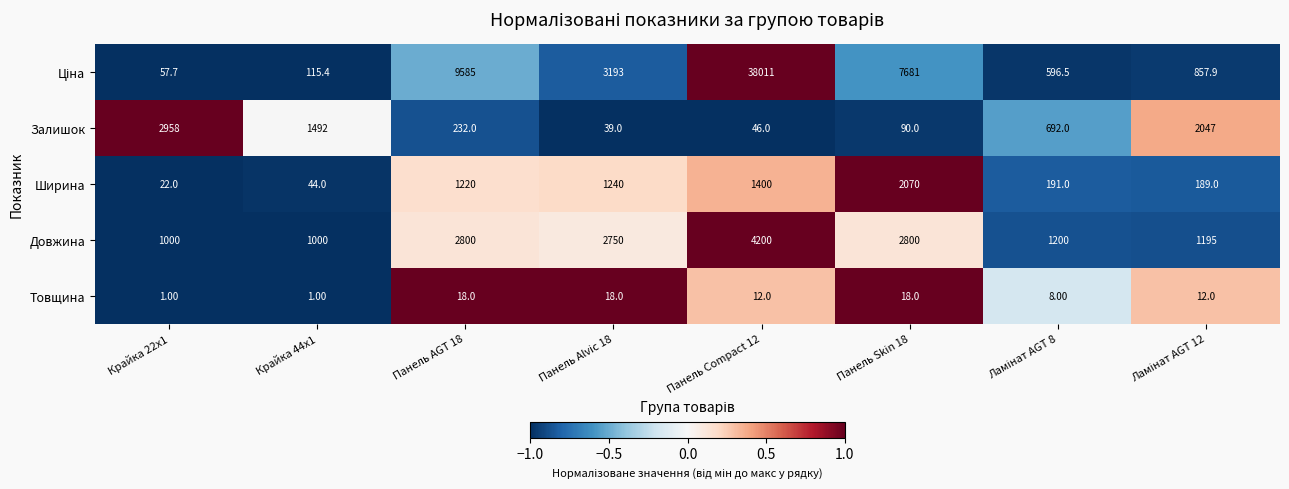

What is the spread (max minus min) of values at Панель Skin 18?

7663.0